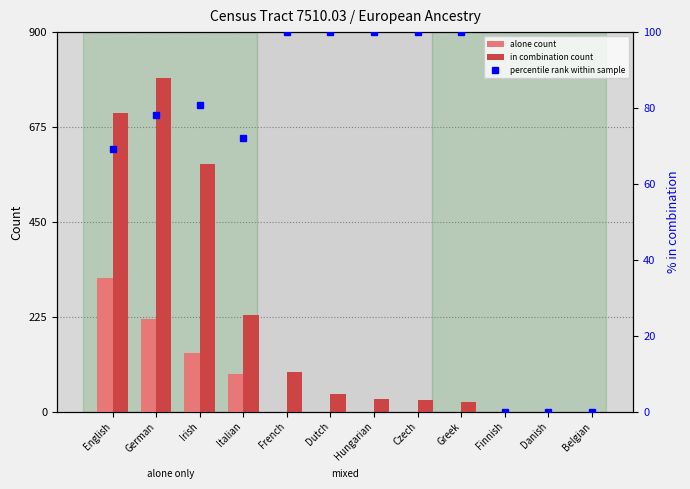

Which category has the lowest value across all series?

French